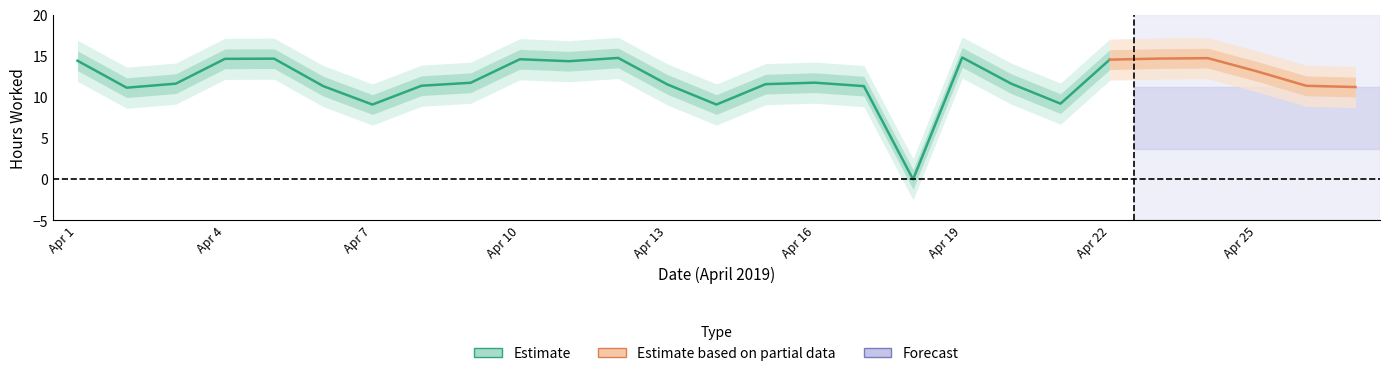

List the labels in order of value, smallest first.

18, 7, 14, 21, 2, 27, 6, 17, 26, 8, 13, 15, 20, 3, 9, 16, 25, 11, 1, 22, 10, 4, 5, 23, 24, 12, 19